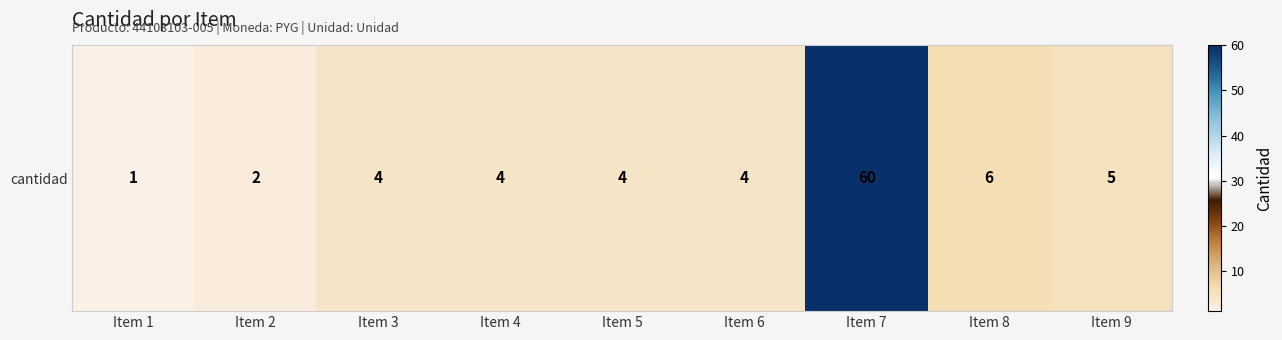

The value at Item 4 is 4. True or false?

True